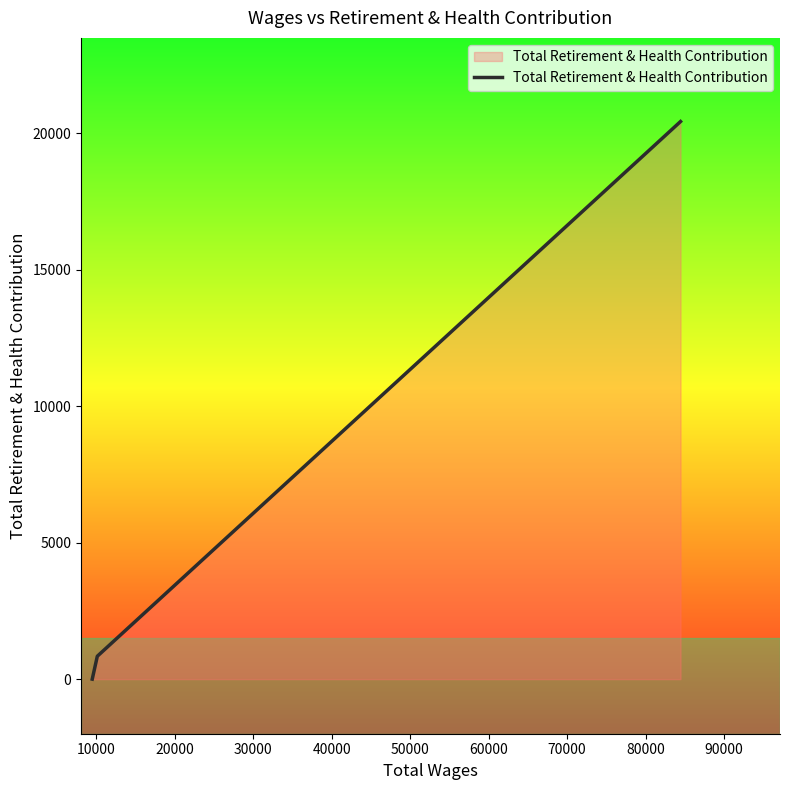

What is the maximum value shown in the chart?

20432